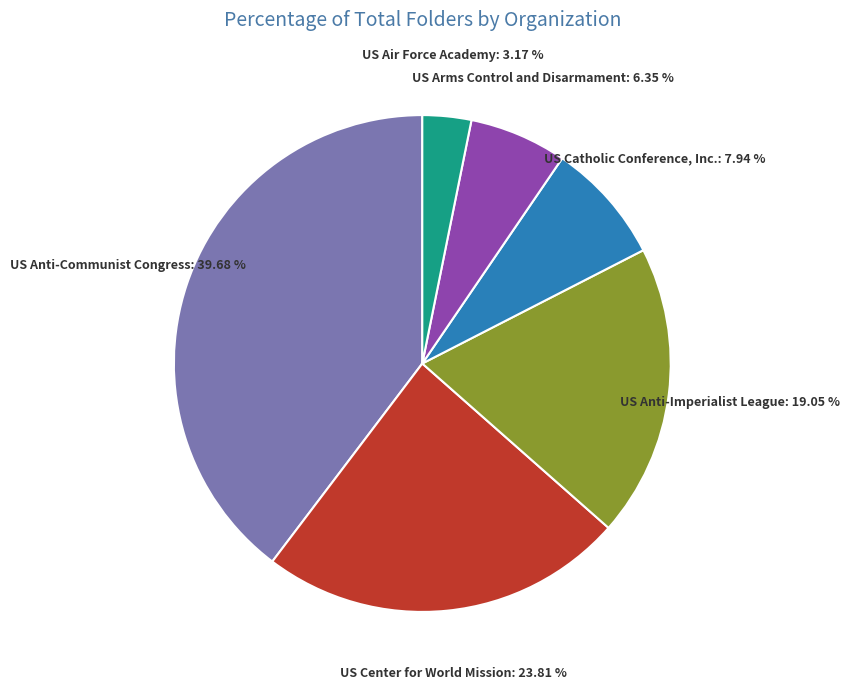

Is there any slice that represents more than half of the pie?

No